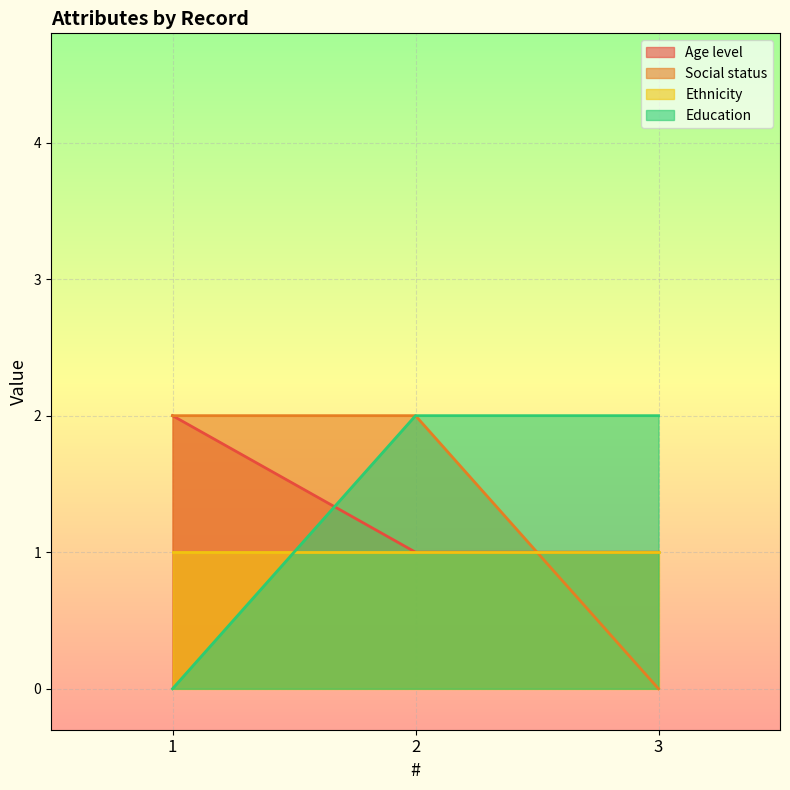

Between 1 and 2, which series saw the biggest shift?

Education